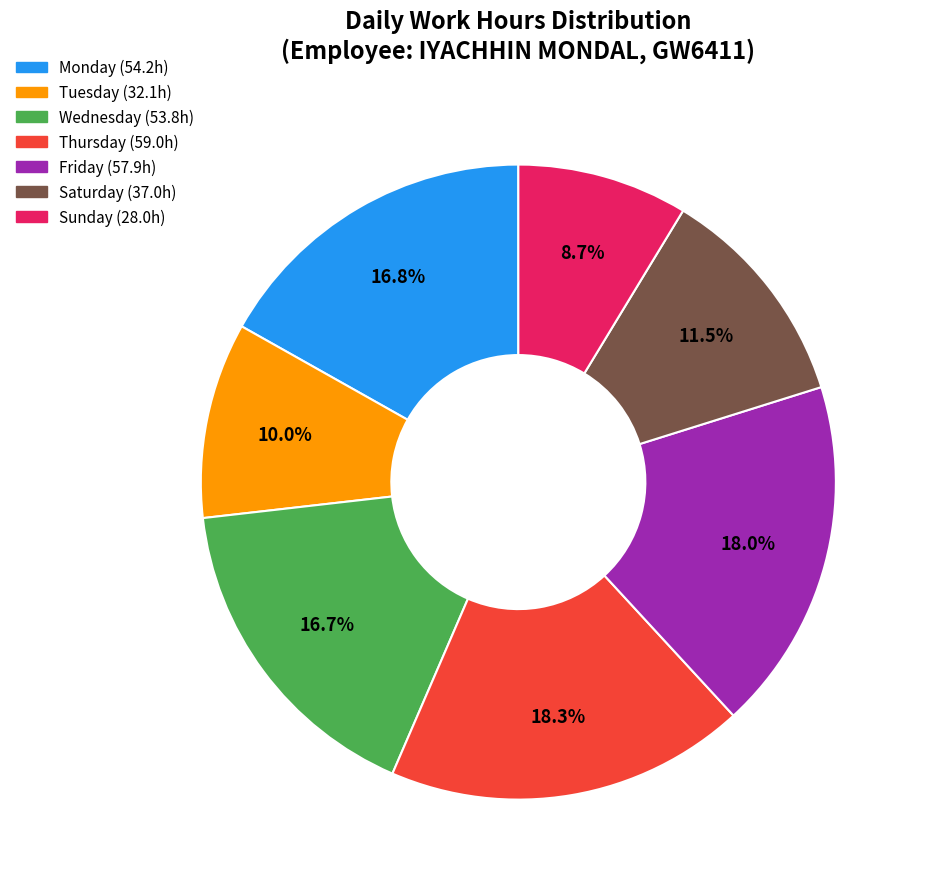

Is there any slice that represents more than half of the pie?

No